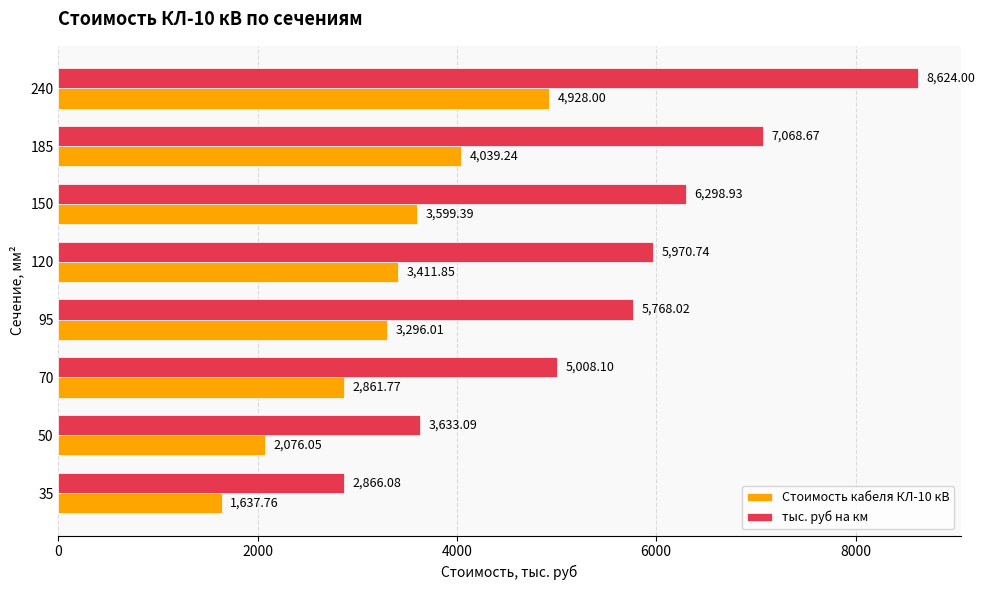

Which series has the largest range (max minus min)?

тыс. руб на км